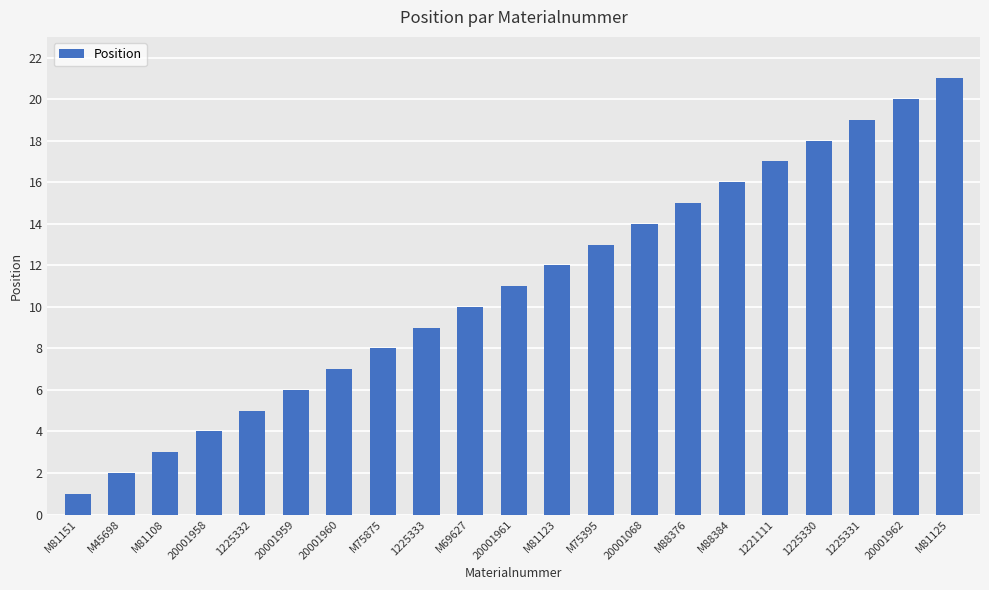

How many data points are less than 11?

10